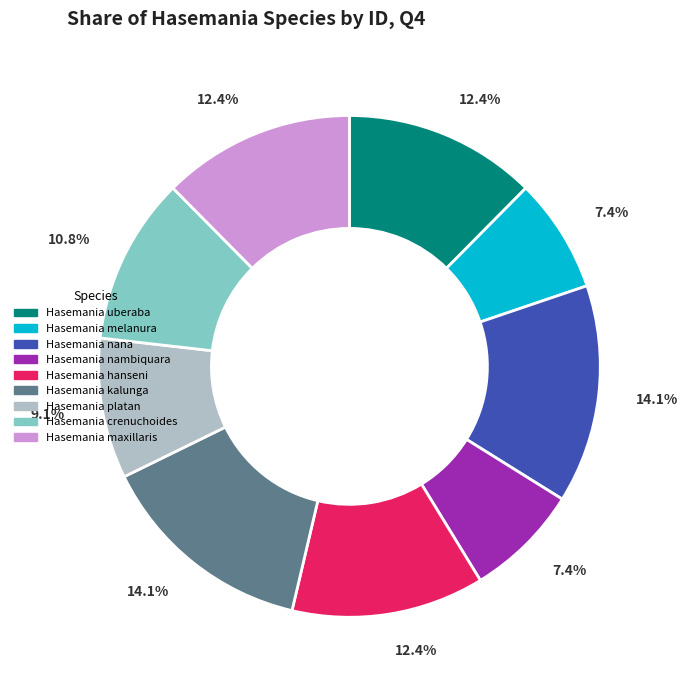

True or false: Hasemania melanura accounts for 17% of the total.

False